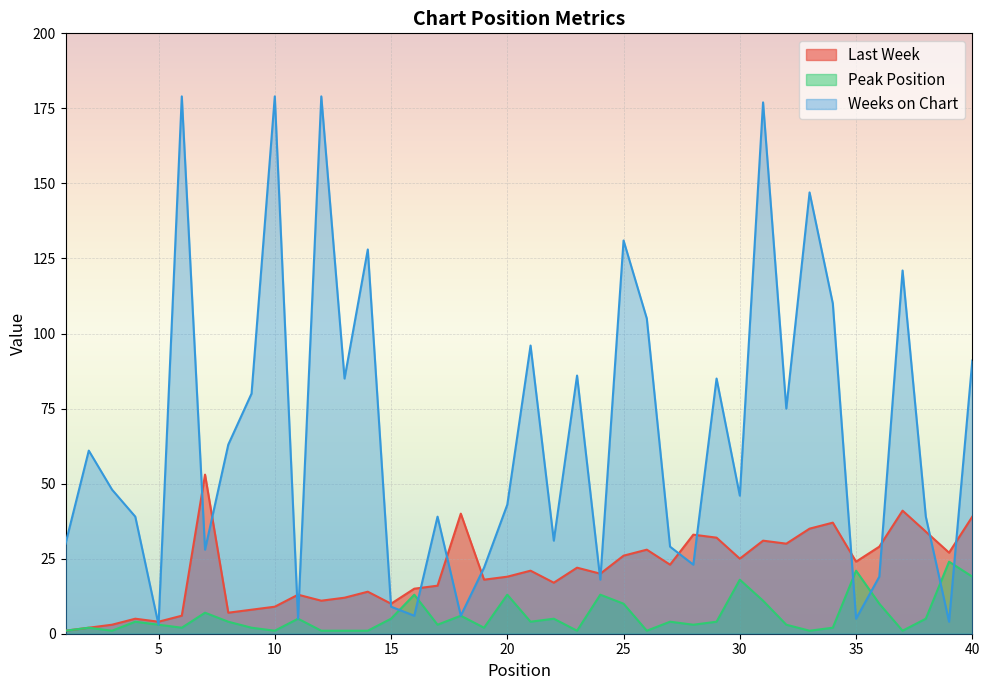

At which category is the sum across all series the highest?

31